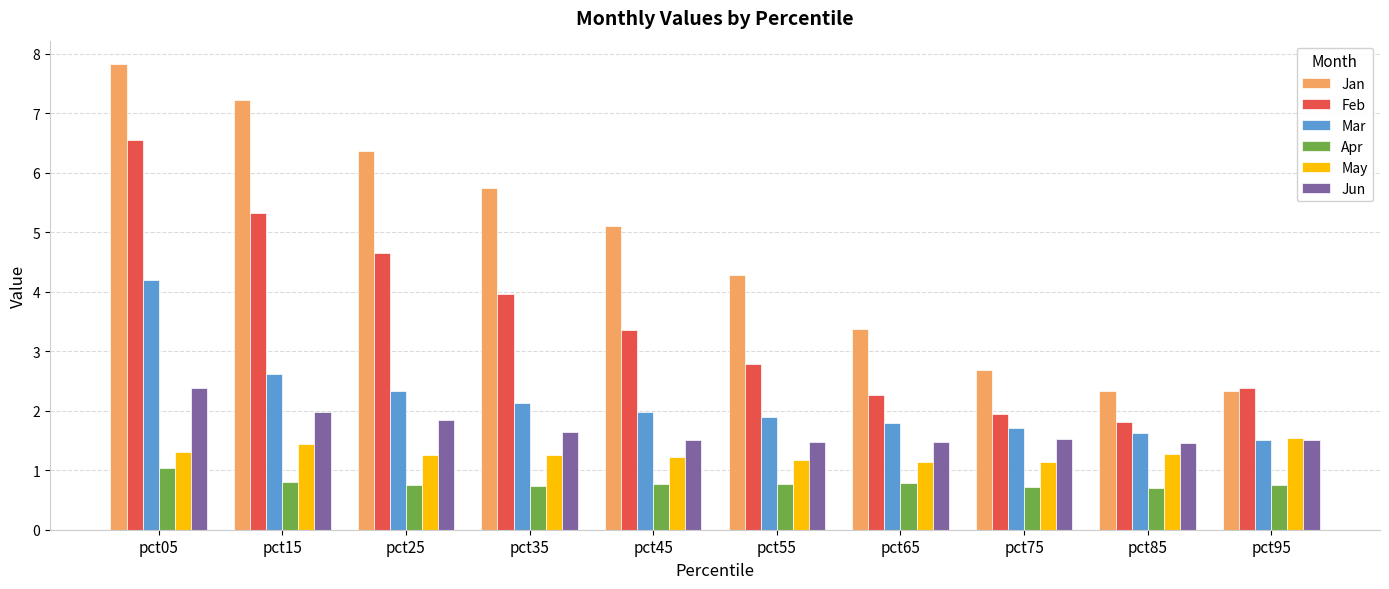

List the series in order of their peak value, highest first.

Jan, Feb, Mar, Jun, May, Apr